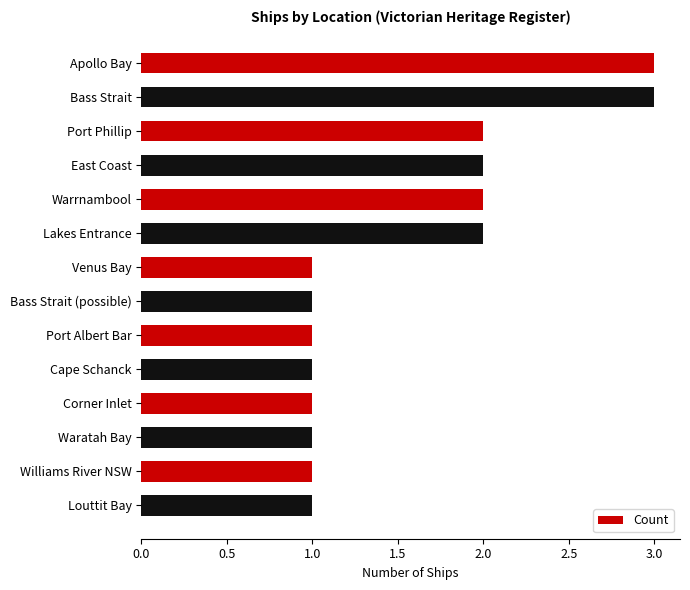

How many values are between 1 and 2?

12